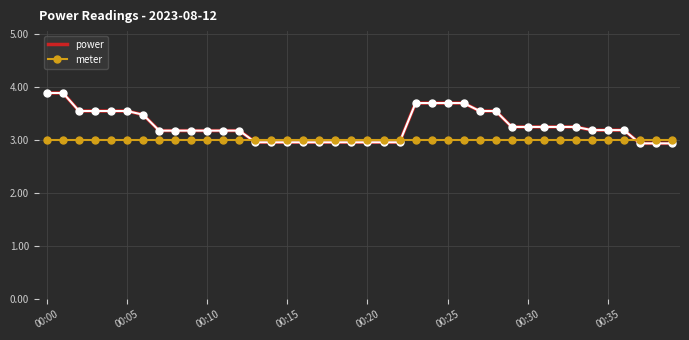

What is the highest value of the power series?

3.9